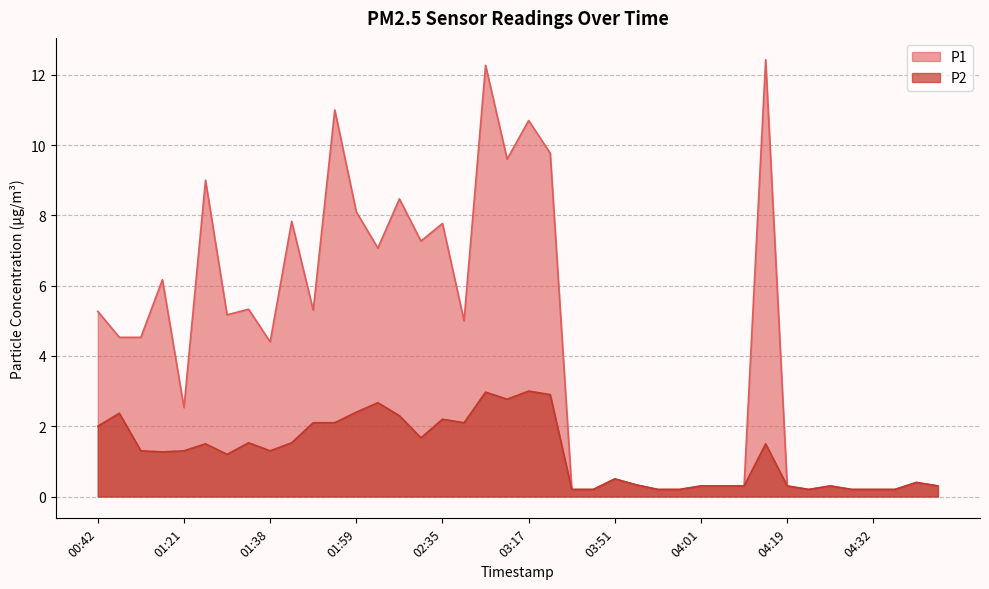

True or false: P2 and P1 cross at least once.

False